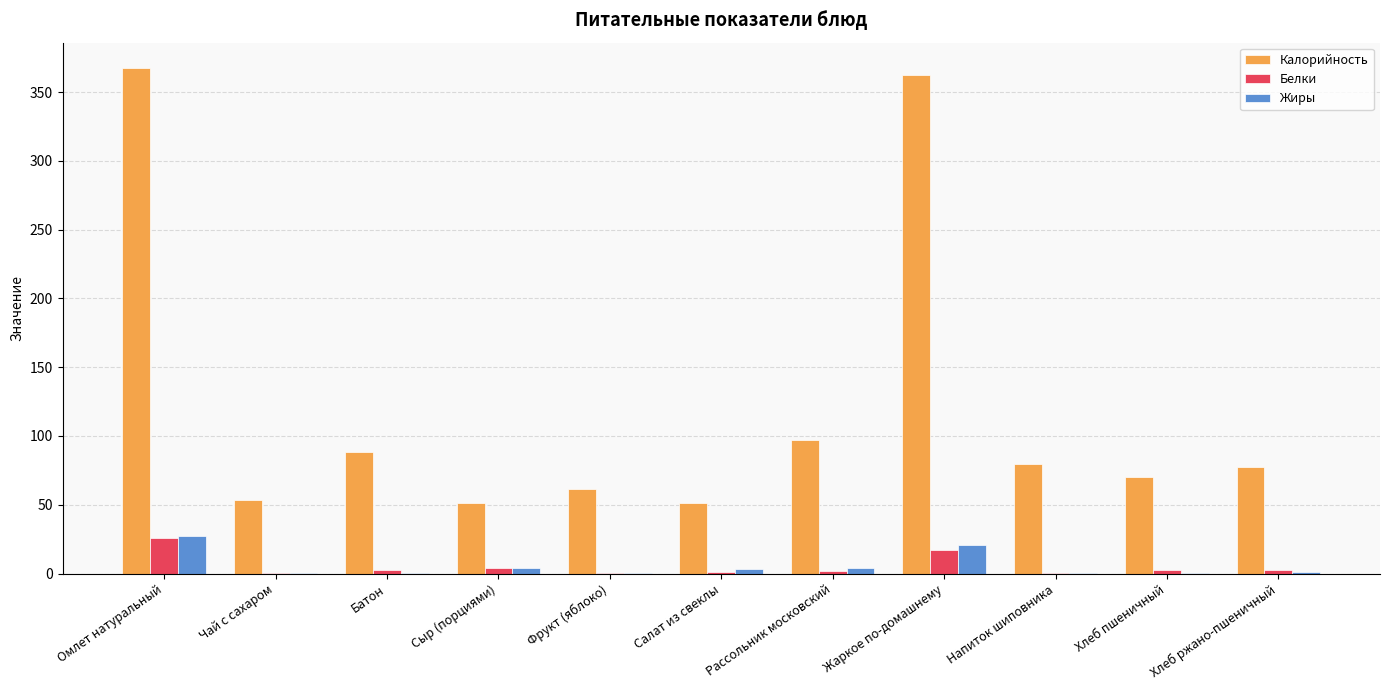

Which category has the highest value in the Калорийность series?

Омлет натуральный